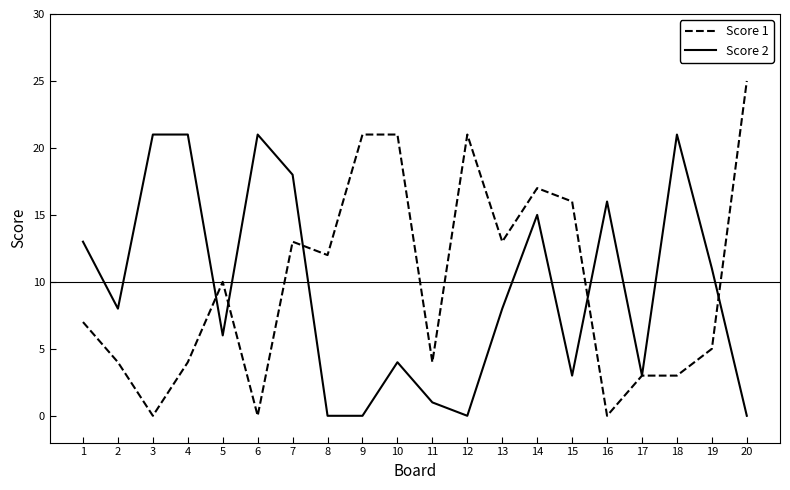

Is the value of Score 1 at 2 greater than the value of Score 2 at 17?

Yes